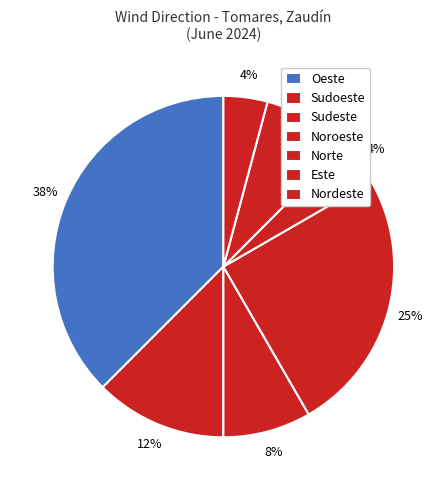

Which slice is the smallest?

Sudoeste